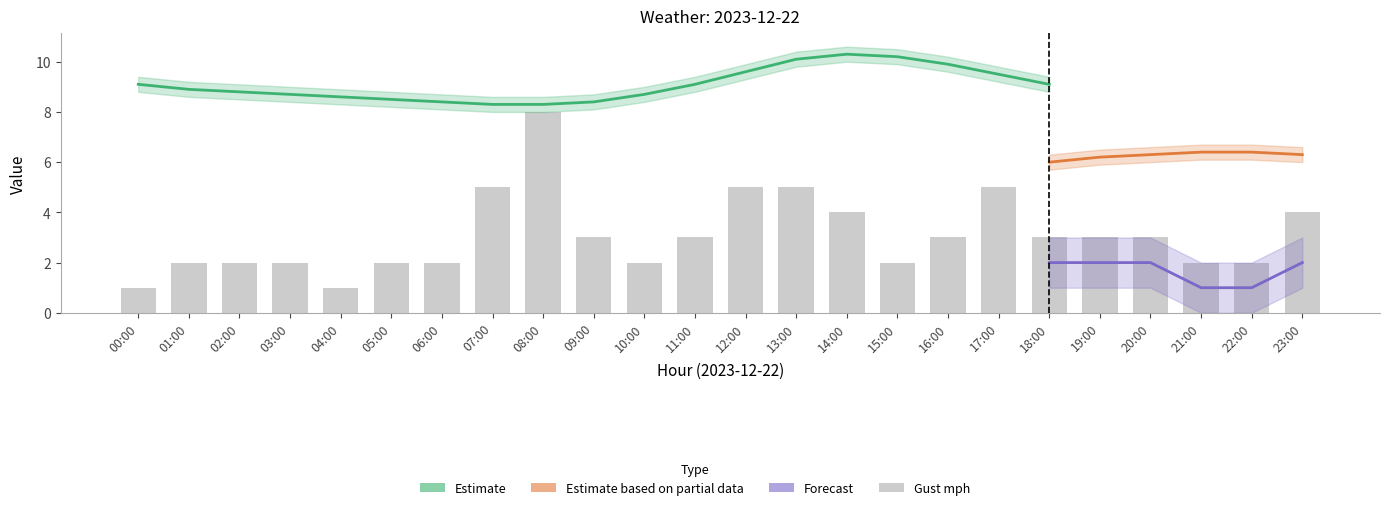

At which category does the chart reach its peak across all series?

14:00